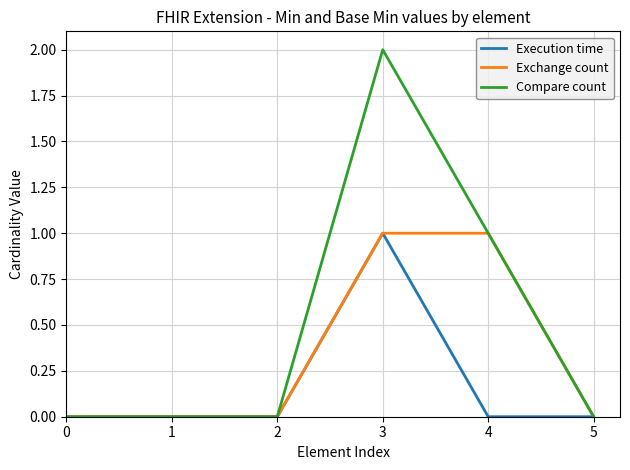

What are all the series names shown in the legend?

Execution time, Exchange count, Compare count